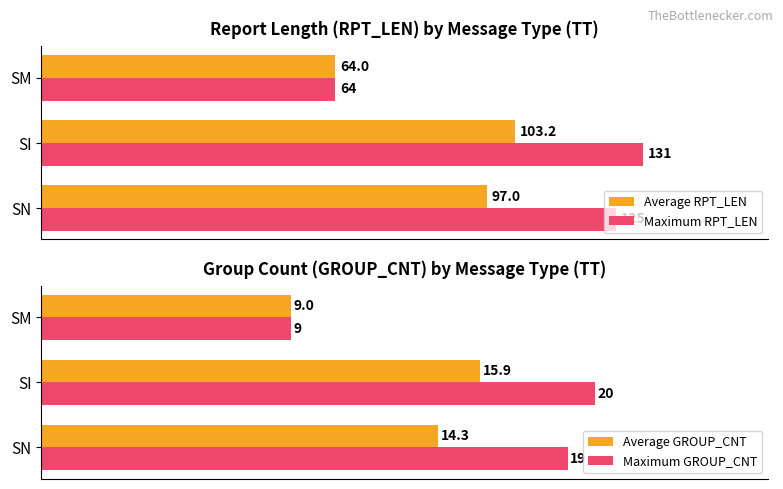

Reading left to right, extract all data points from this chart.

Average RPT_LEN: 0=97.0	20=103.2	40=64.0
Maximum RPT_LEN: 0=125.0	20=131.0	40=64.0
Average GROUP_CNT: 0=14.3	20=15.9	40=9.0
Maximum GROUP_CNT: 0=19.0	20=20.0	40=9.0